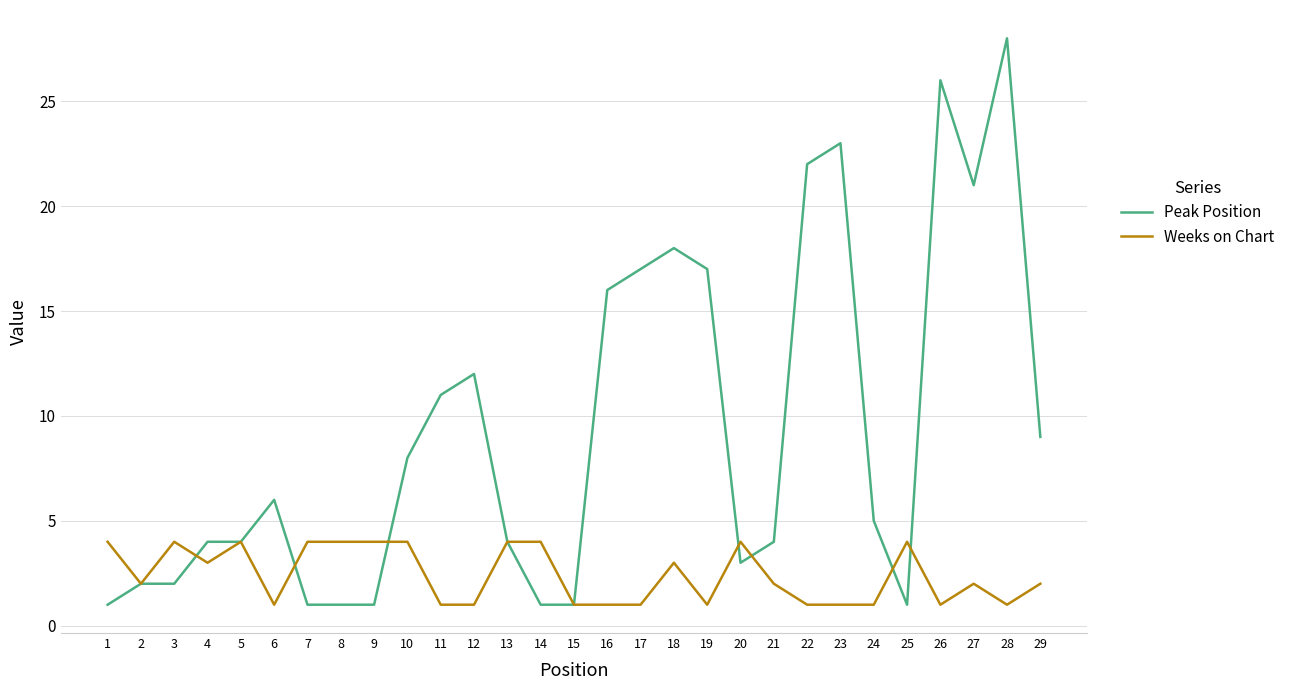

What is the maximum value shown in the chart?

28